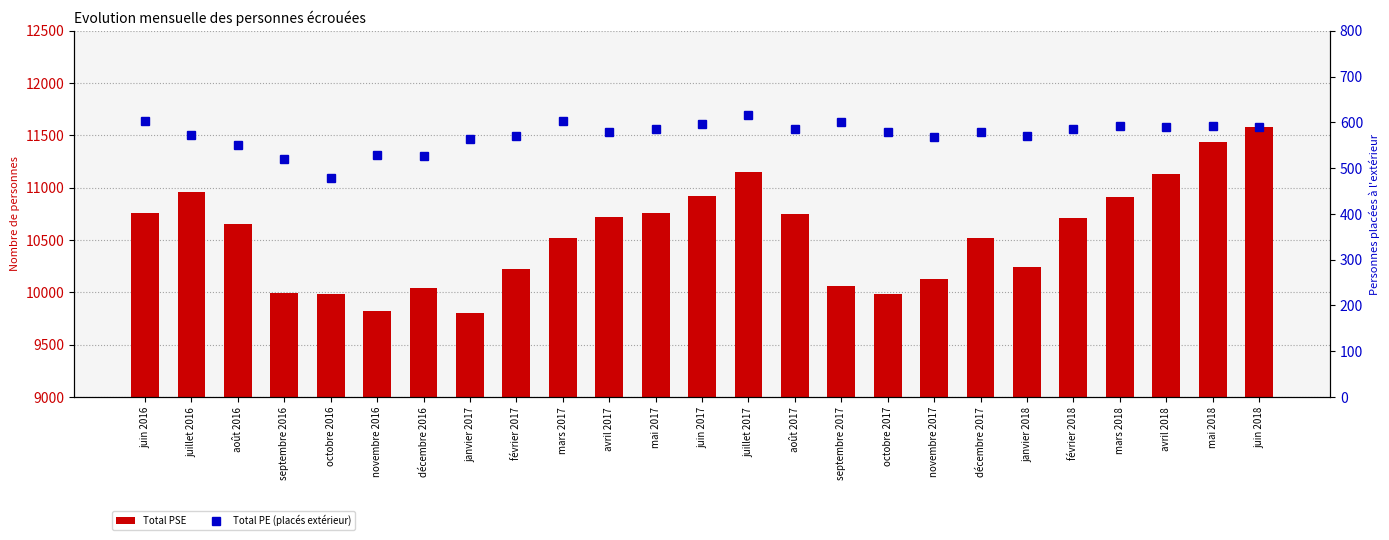

What is the difference between the maximum and minimum values in the Total PSE series?

1783